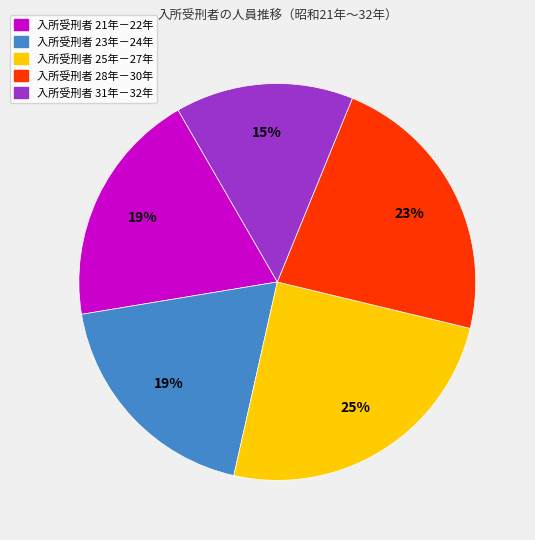

Does any single category account for the majority?

No